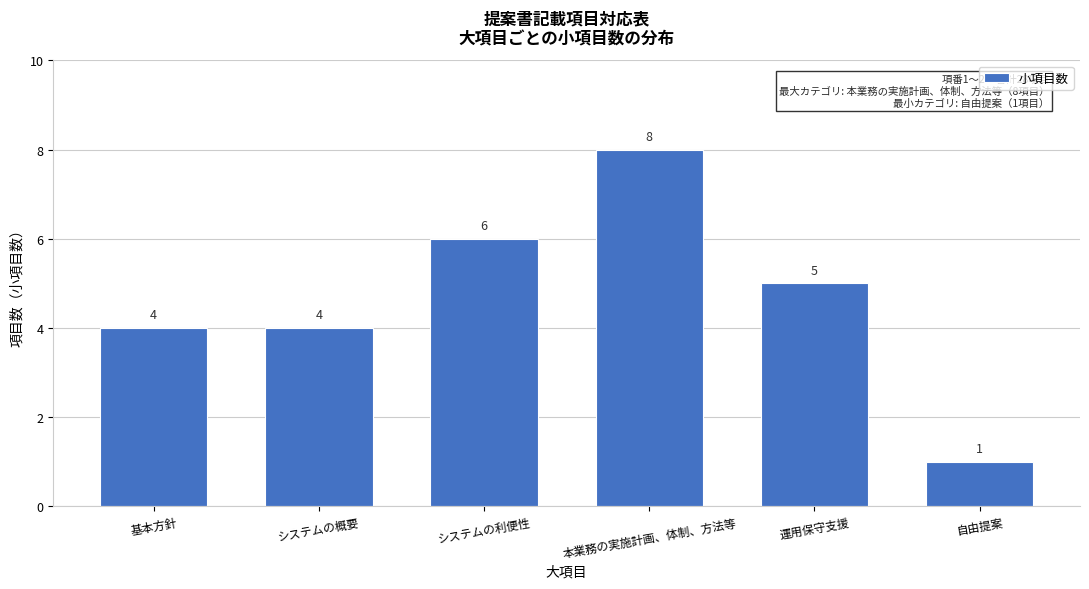

Reading left to right, extract all data points from this chart.

4	4	6	8	5	1